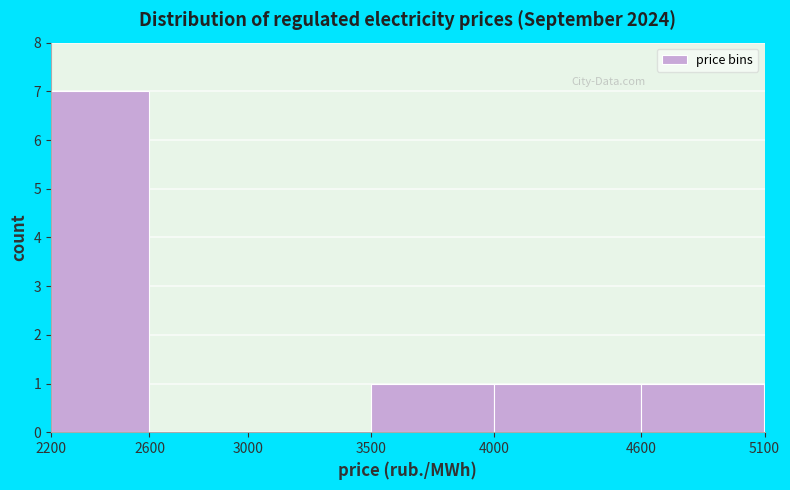

Reading left to right, transcribe this chart: for each bar, give the range it covers on the x-axis and its height. The values are not printed on the chart, so give them approximately, as read against the axis.

2200 to 2600: 7
2600 to 3000: 0
3000 to 3500: 0
3500 to 4000: 1
4000 to 4600: 1
4600 to 5100: 1